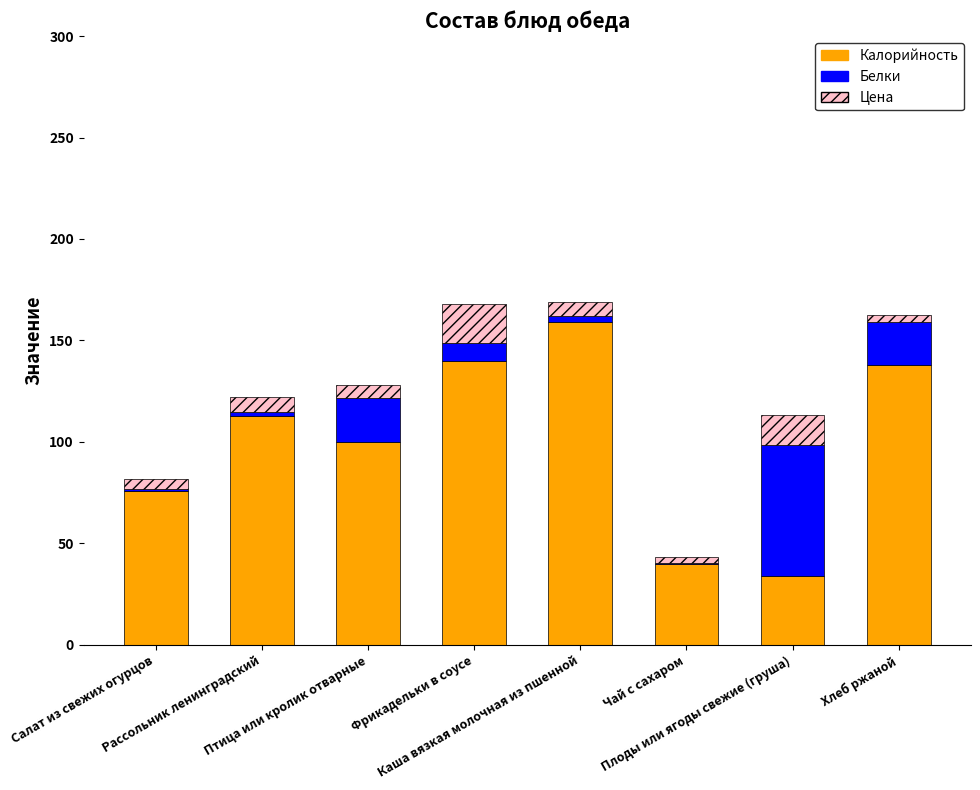

What is the sum of all Калорийность values?

800.2